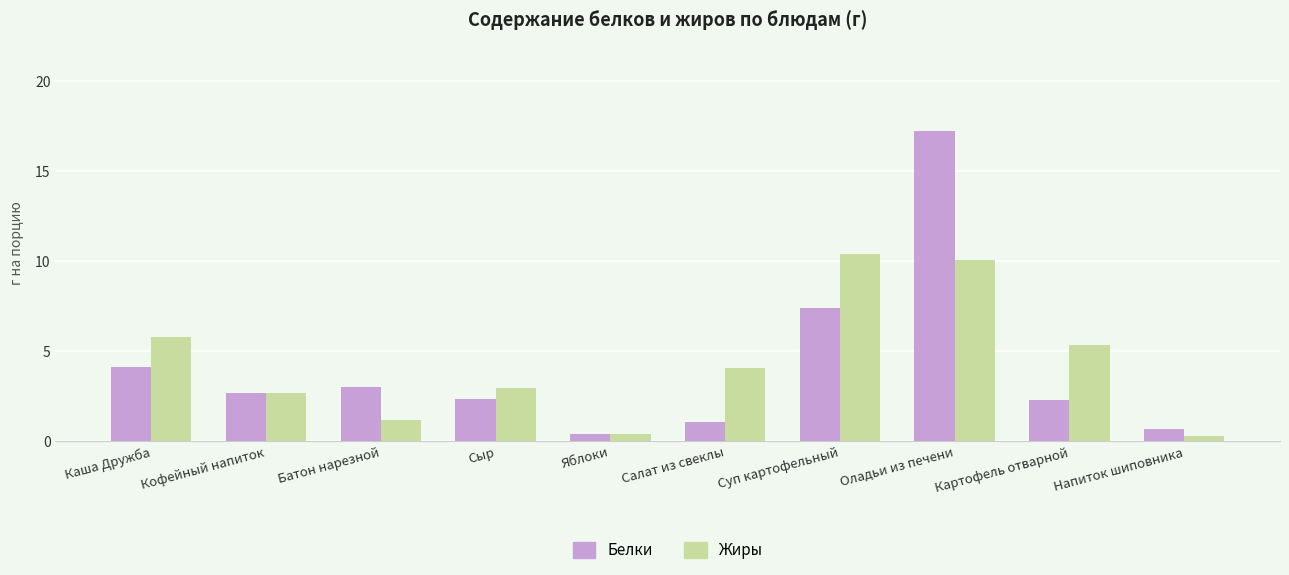

Is it true that Жиры equals 8.4 at Картофель отварной?

False